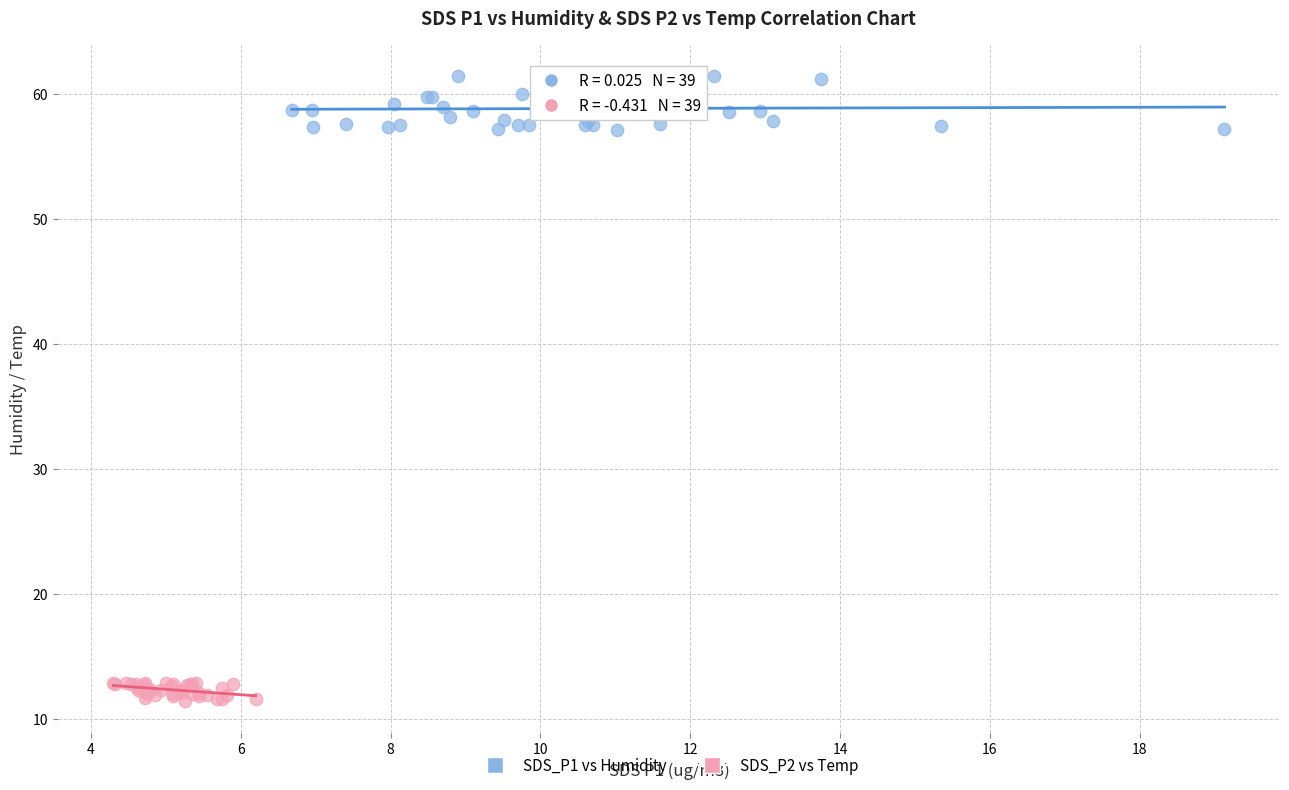

Which series reaches the maximum Y coordinate?

SDS_P1 vs Humidity